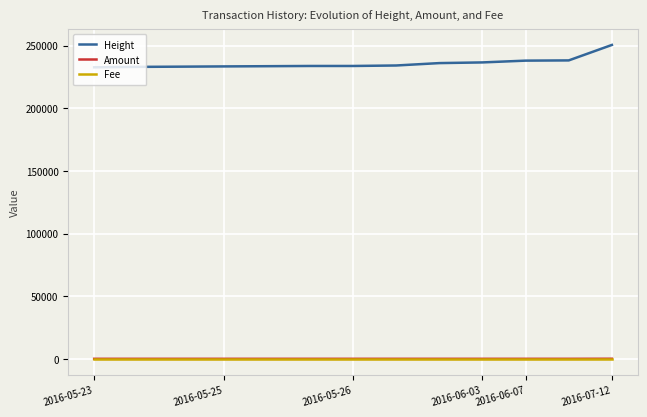

Which series has the largest range (max minus min)?

Height